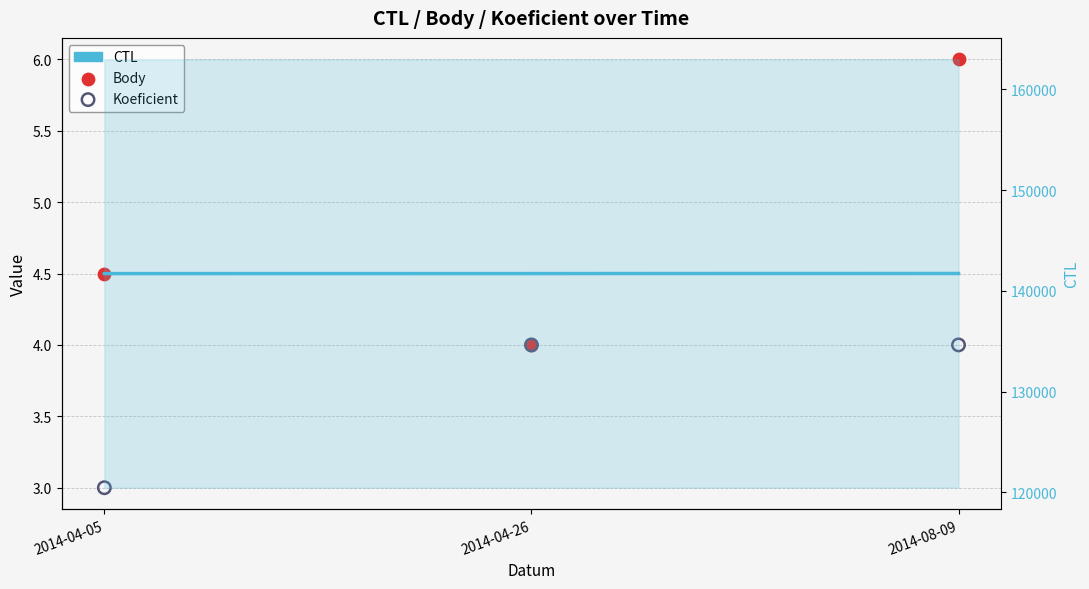

Is the value of Body at 2014-04-05 greater than the value of CTL at 2014-04-05?

No